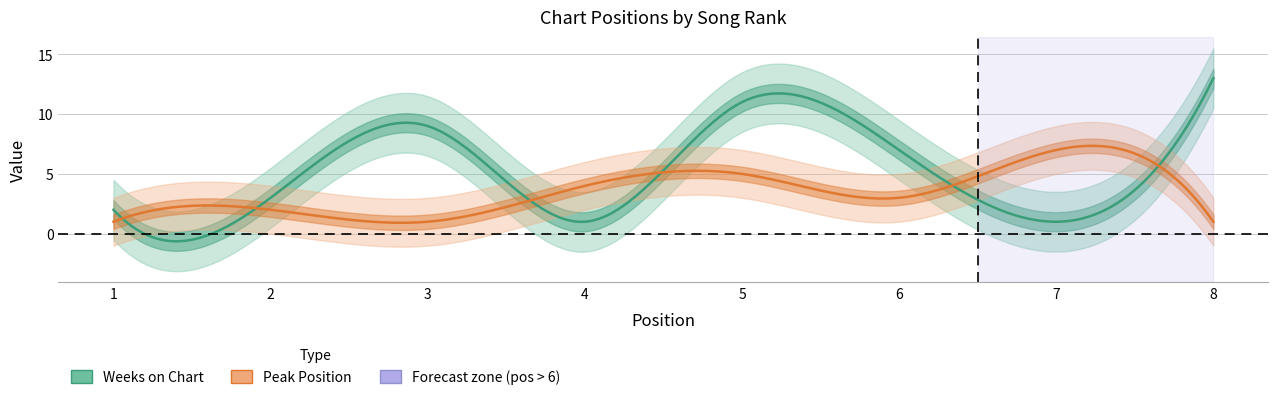

What is the sum of all Weeks on Chart values?

47